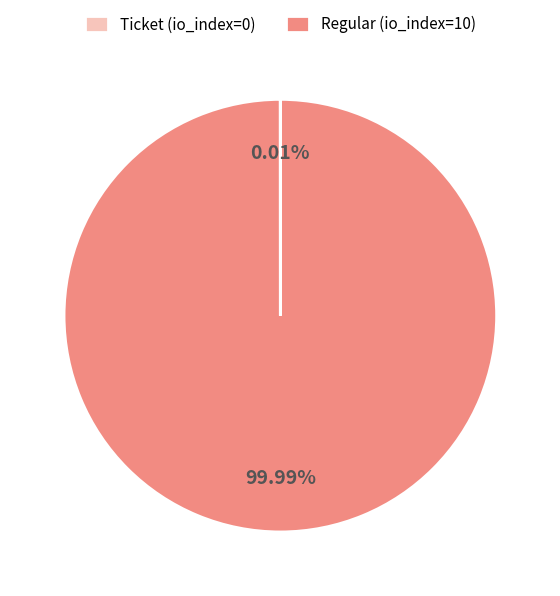

To the nearest percent, what is the difference between the largest and smallest slice percentages?

100%